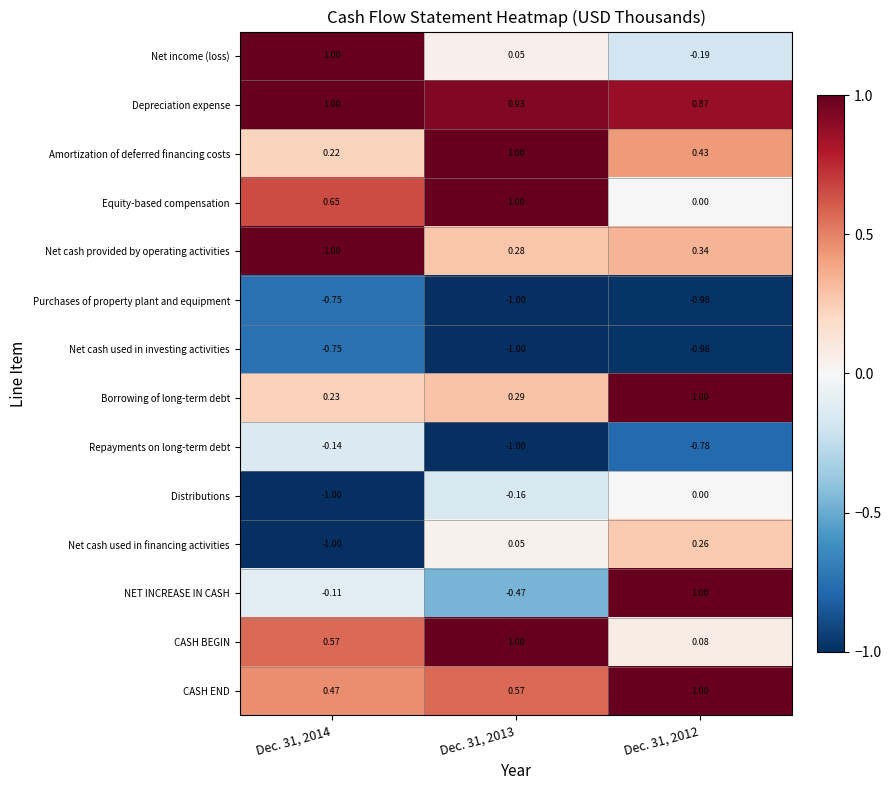

Which series has the widest spread of values?

NET INCREASE IN CASH